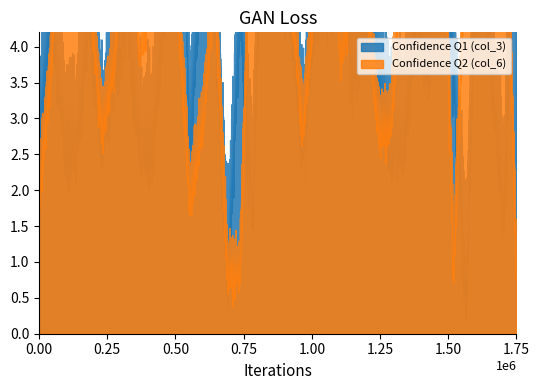

Rank the series at 15 from lowest to highest value.

Confidence Q1 (col_3), Confidence Q2 (col_6)